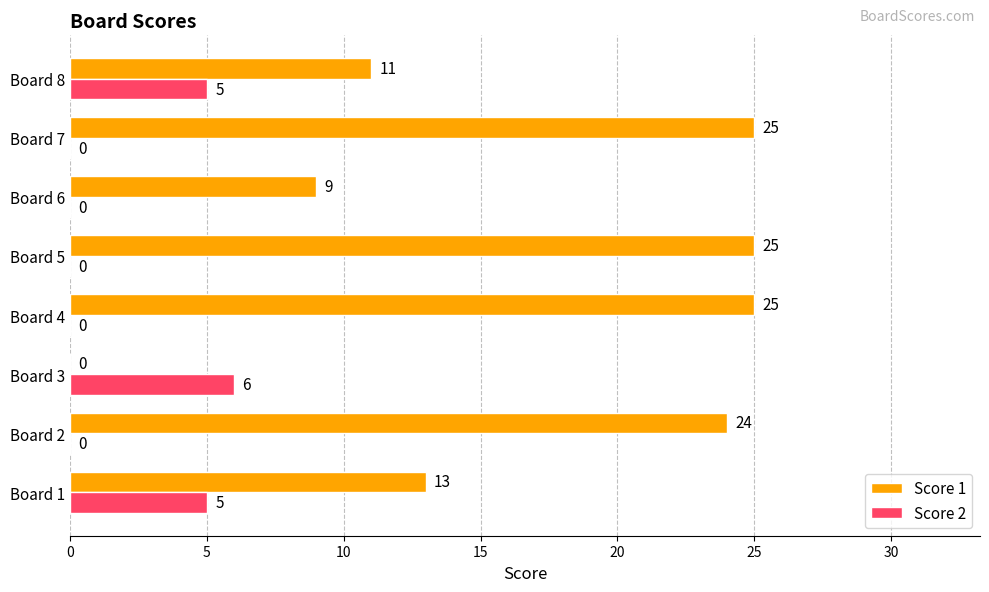

Between Board 1 and Board 7, which series saw the biggest shift?

Score 1